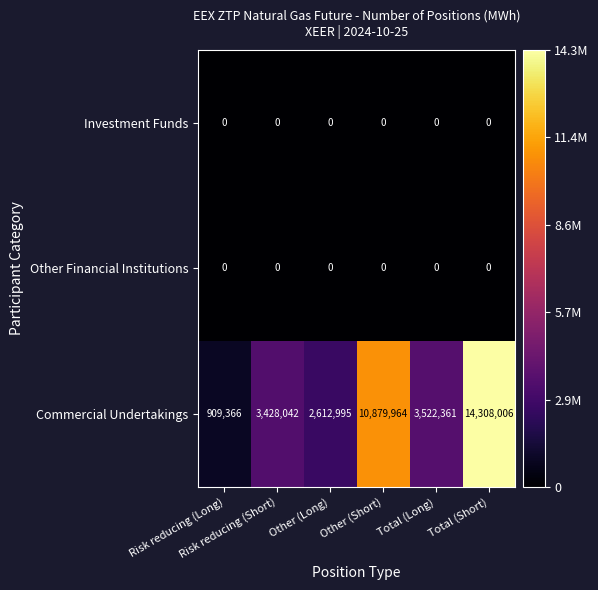

At how many categories does at least one series exceed 1943511?

5